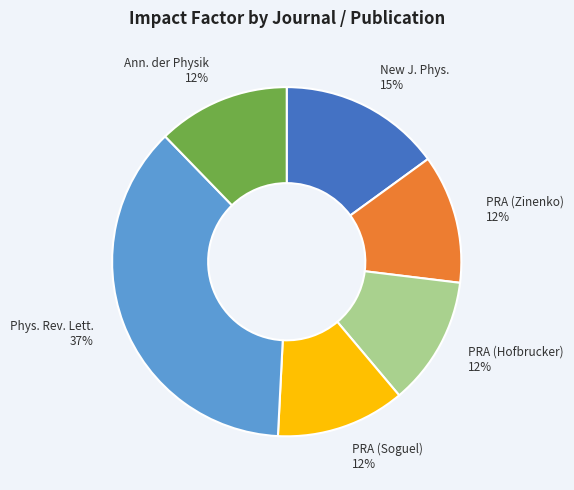

Does any single category account for the majority?

No